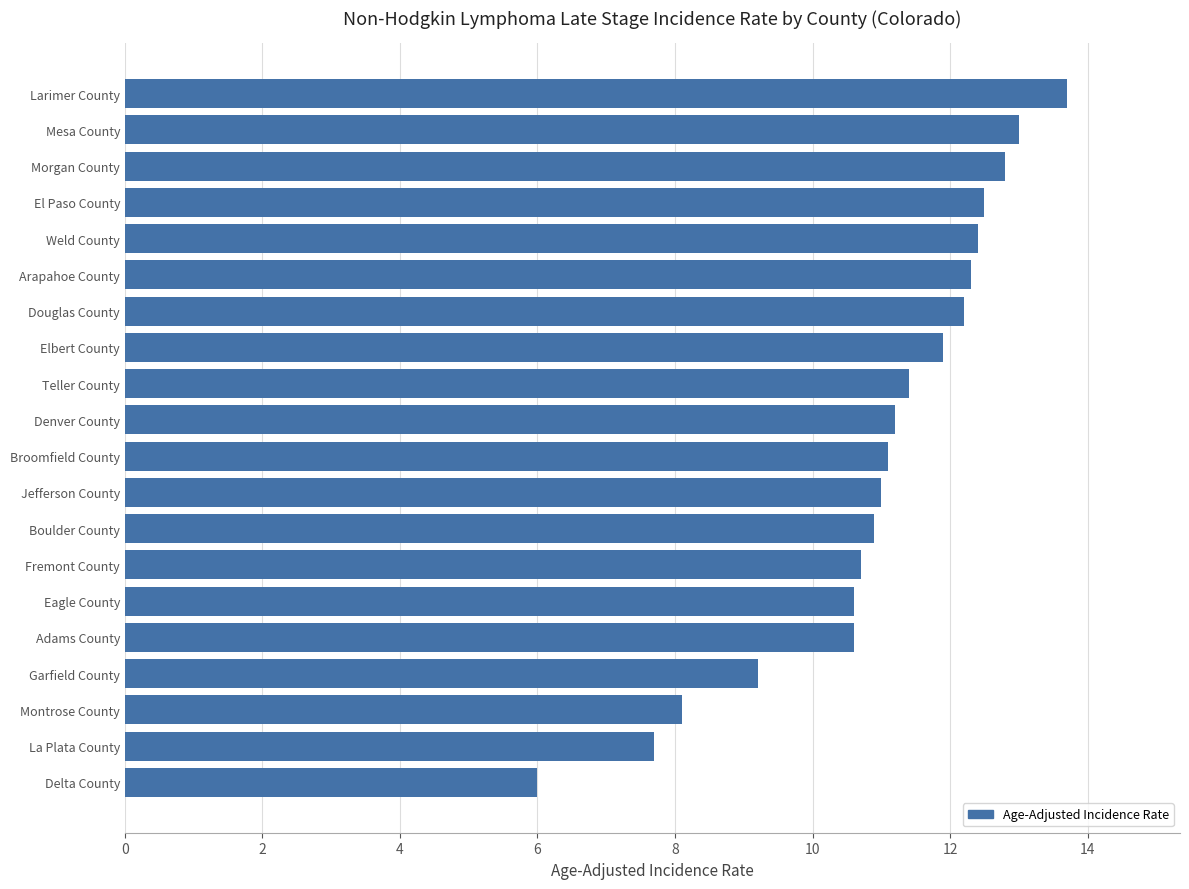

Reading top to bottom, transcribe all the data shown in this chart.

13.7	13.0	12.8	12.5	12.4	12.3	12.2	11.9	11.4	11.2	11.1	11.0	10.9	10.7	10.6	10.6	9.2	8.1	7.7	6.0